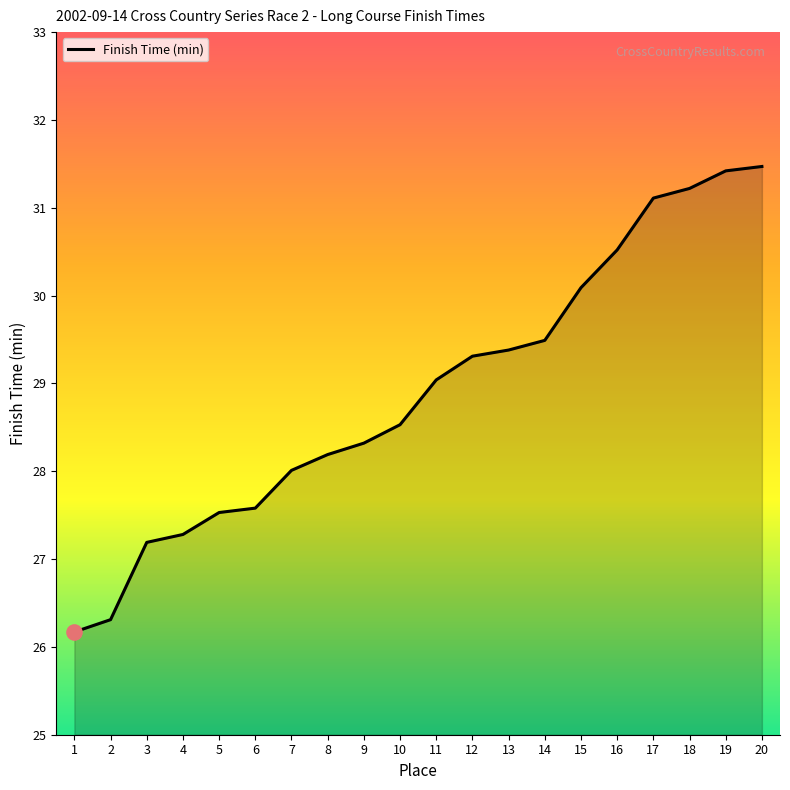

Approximately how many times larger is the value at 1 compared to 15?

0.9